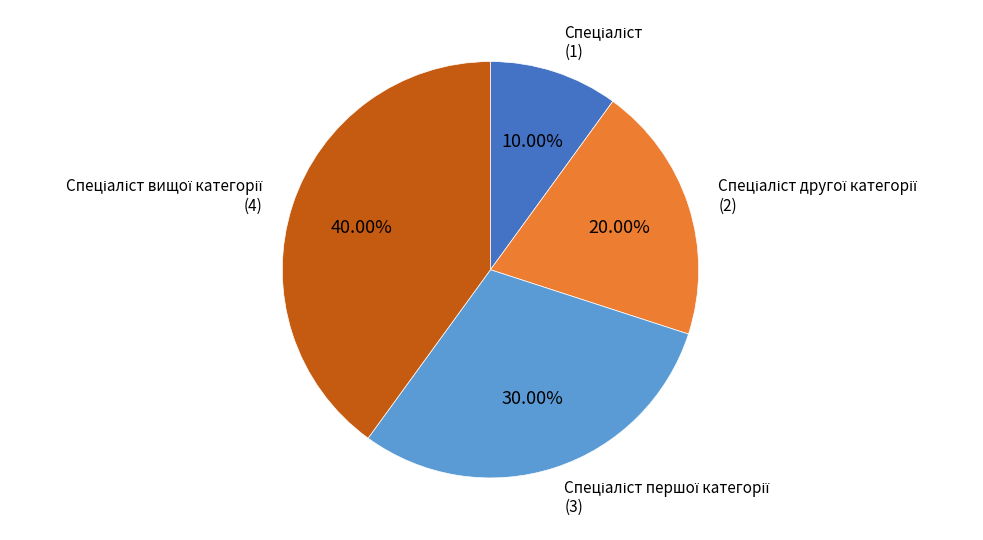

Is there any slice that represents more than half of the pie?

No